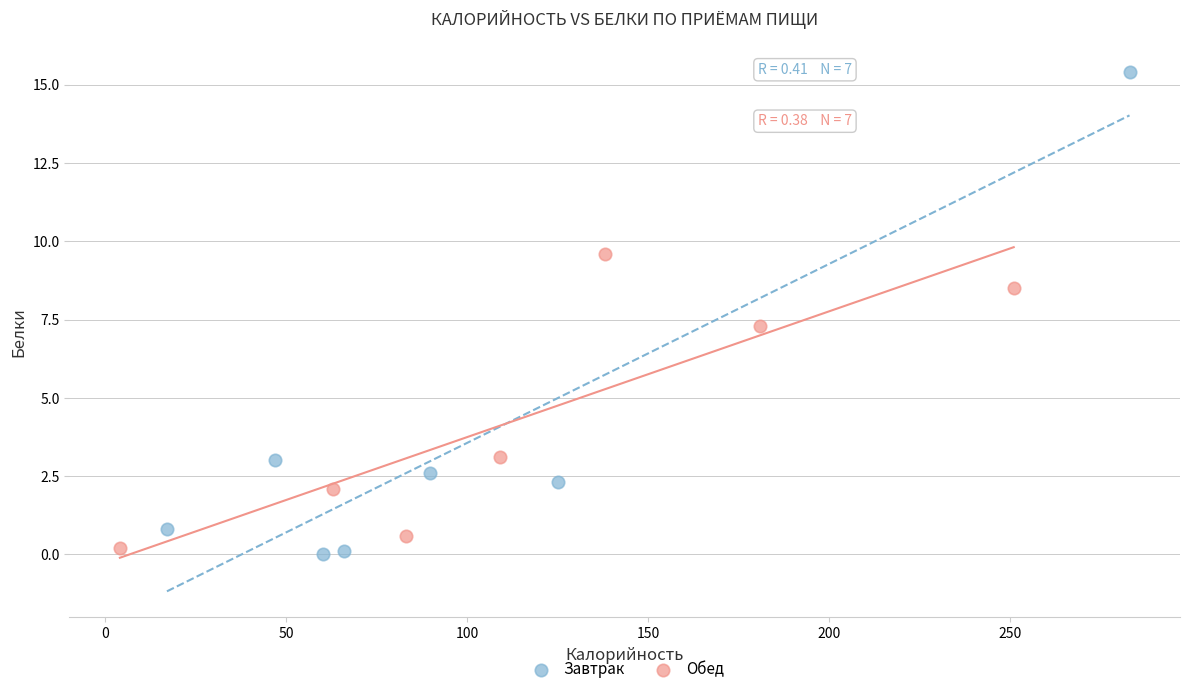

What are all the series names shown in the legend?

Завтрак, Обед